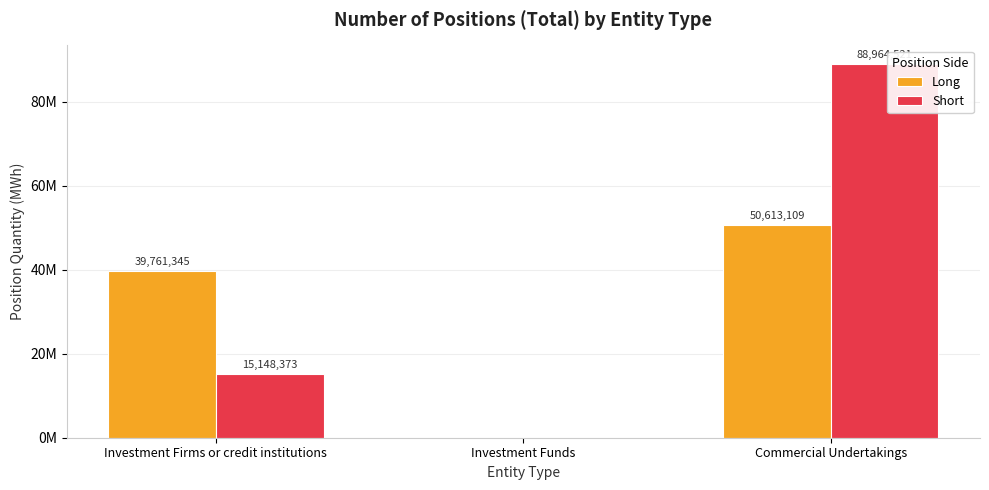

At which label is Long closest to 25306554?

Investment Firms or credit institutions